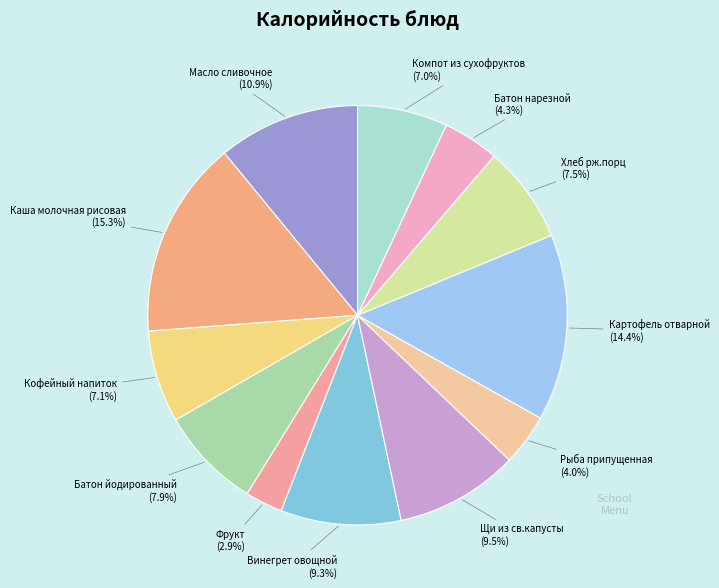

Is it true that Рыба припущенная is 4% of the pie?

True